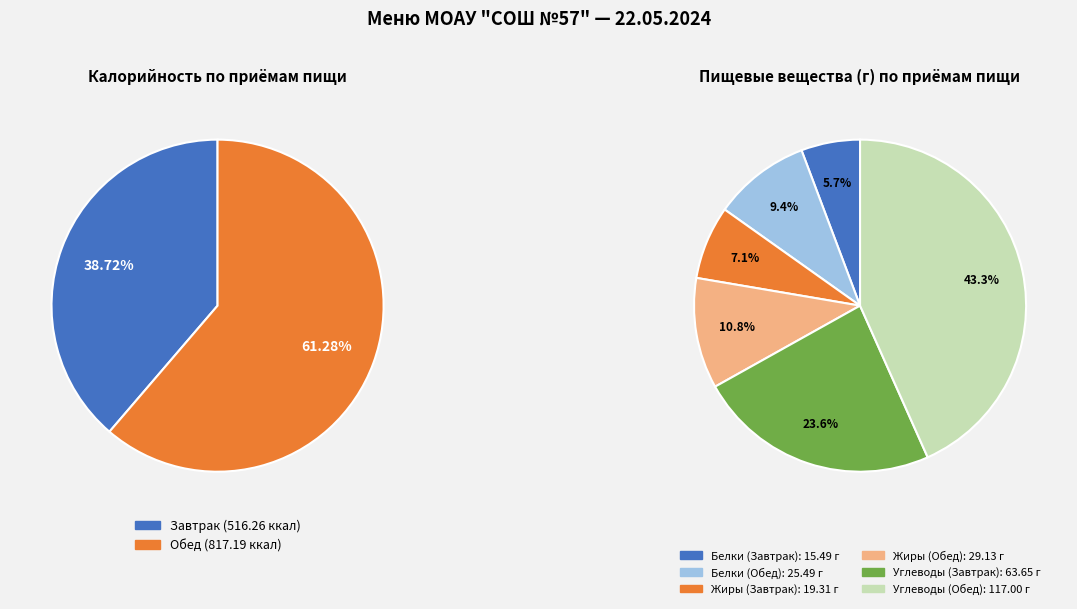

To the nearest percent, what is the difference between the Обед and Завтрак slice percentages?

23%